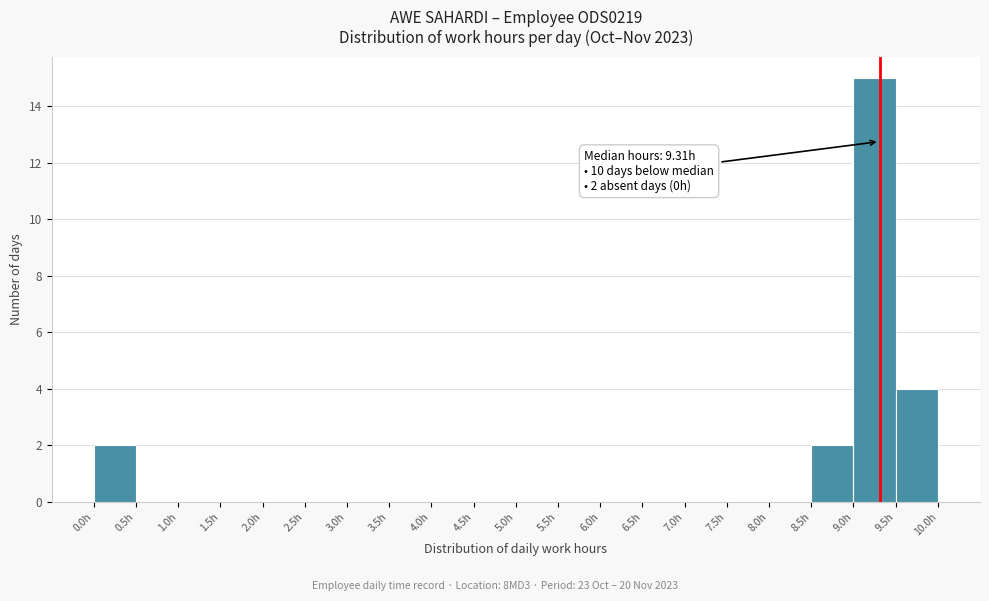

Which range on the x-axis has the tallest bar?

9.0 to 9.5